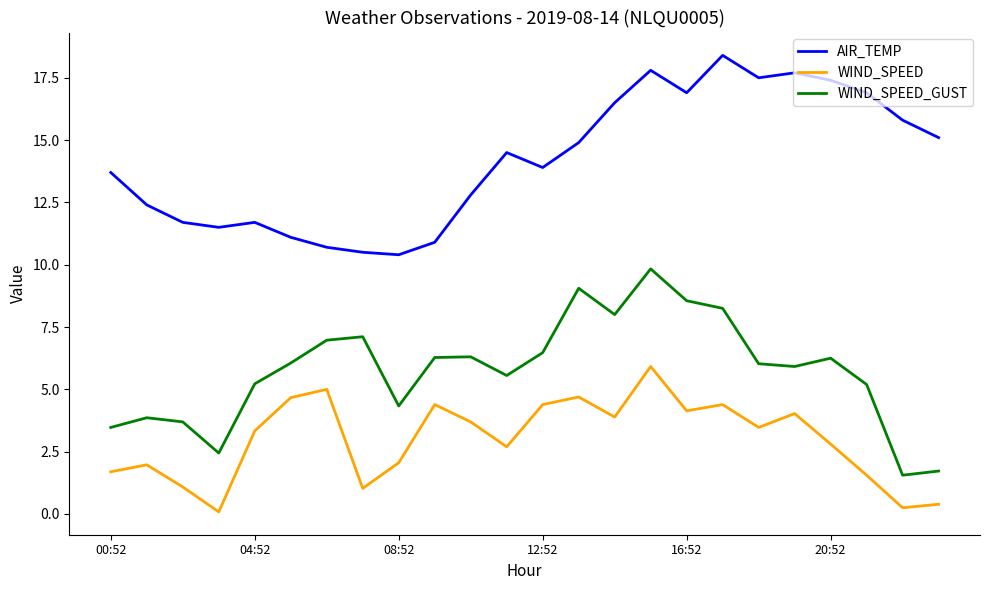

What is the greatest value displayed?

18.4